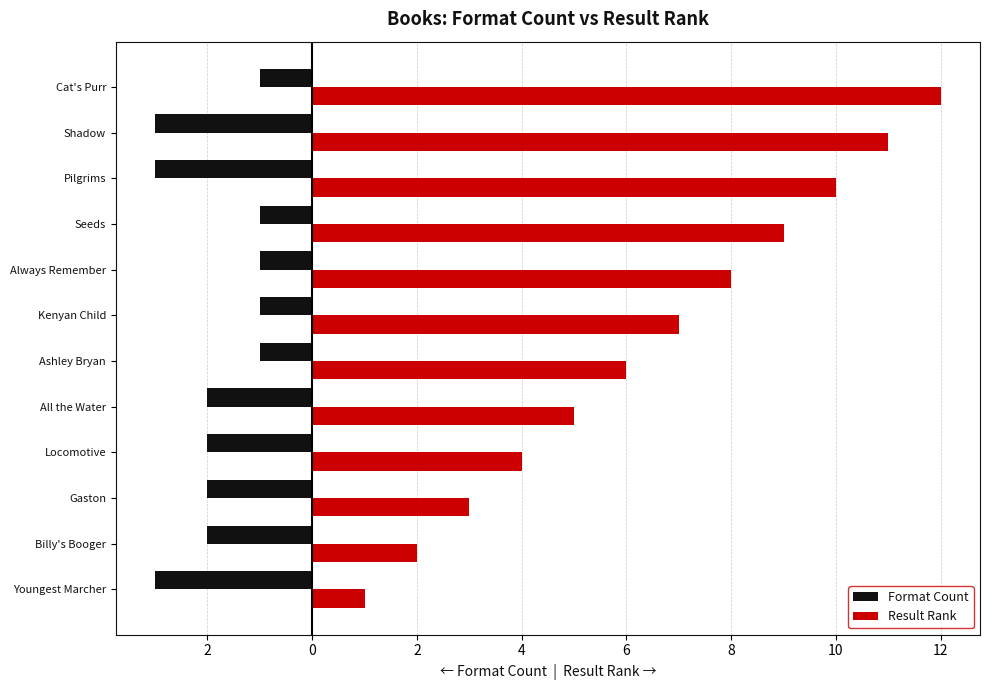

What are all the series names shown in the legend?

Format Count, Result Rank